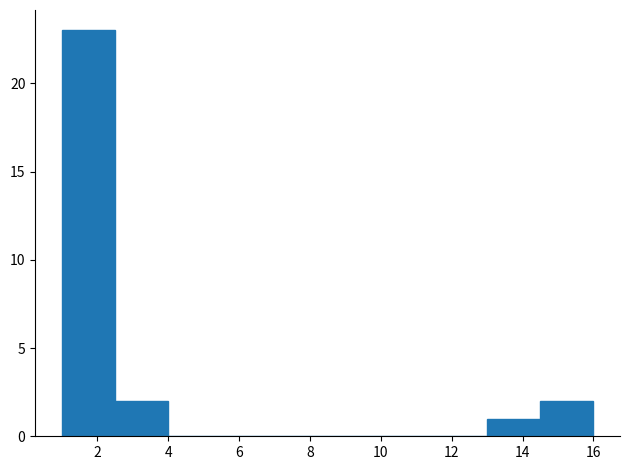

What is the height of the bar covering 1.0 to 2.5 on the x-axis? Neither the bar edges nor the heights are printed on the chart, so give them approximately, as read against the axes.

23